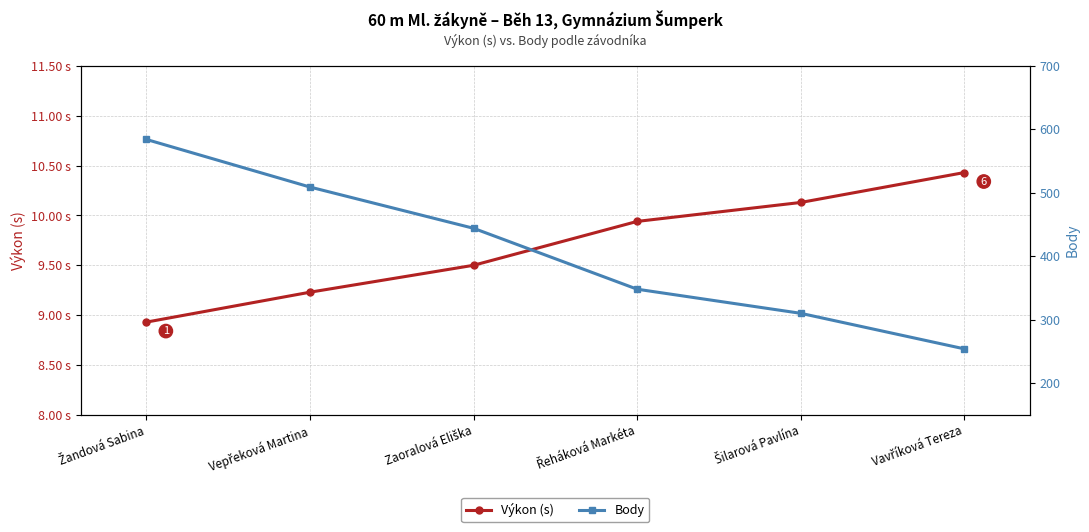

What is the value of the Body point at the 6th from the left?

254.0